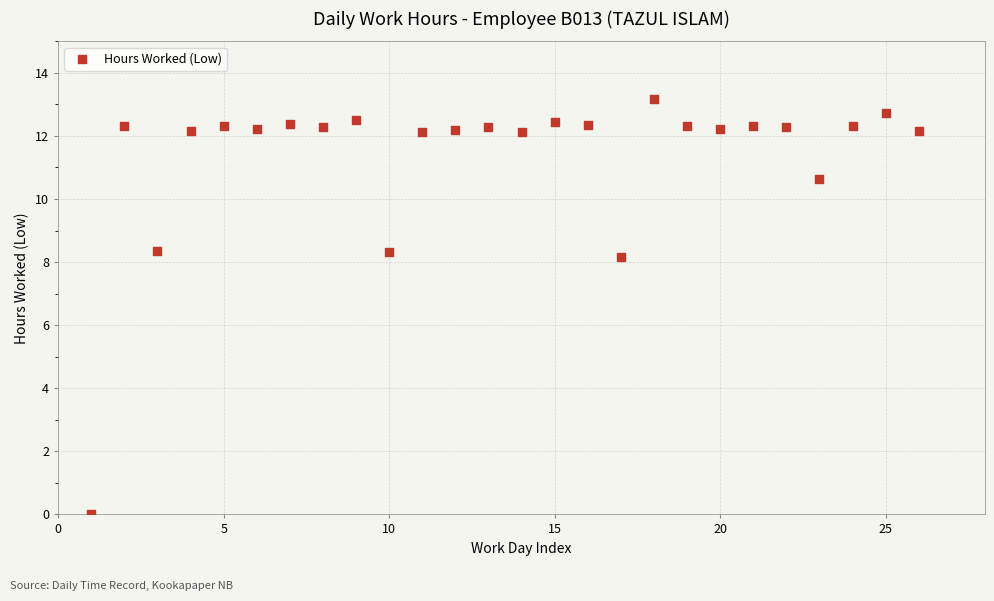

What is the range of Y values (max minus min)?

13.2